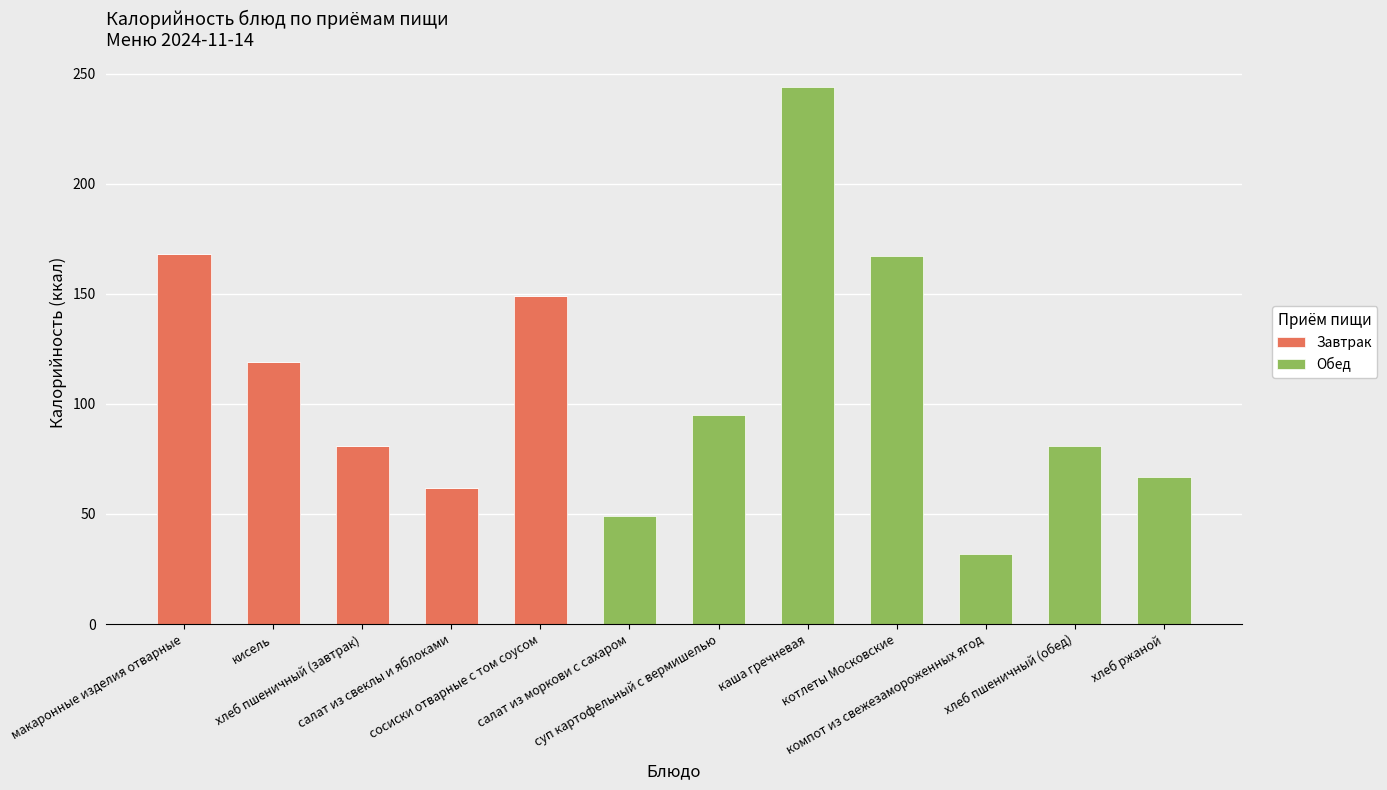

How many data points does each series have?

12